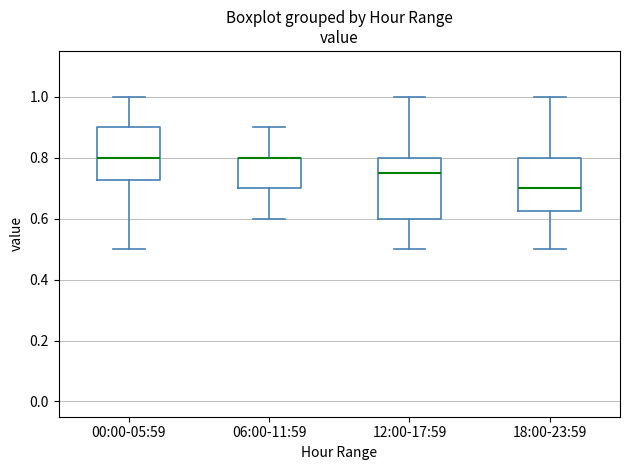

Where does the upper whisker of the box for 06:00-11:59 end on the y-axis? The values are not printed on the chart, so give them approximately, as read against the axis.

0.90